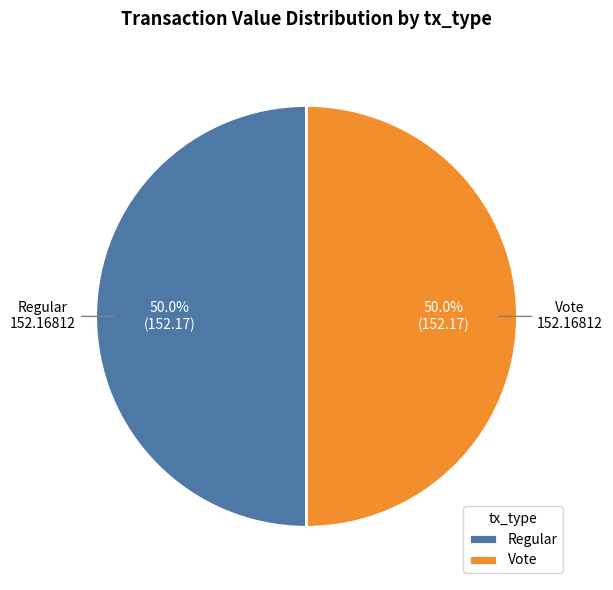

What is the ratio of the value at Vote to the value at Regular?

1.0